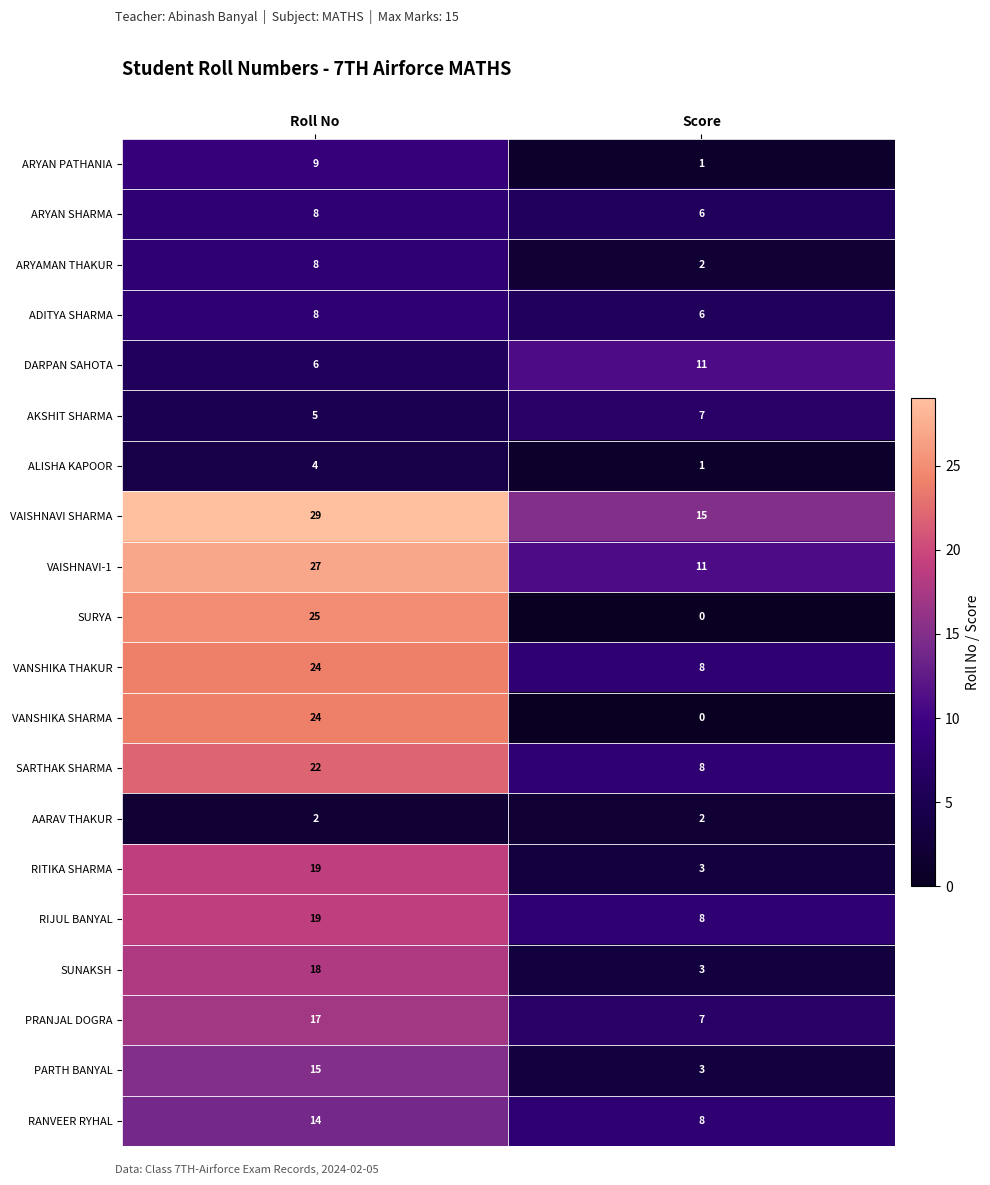

The value of RANVEER RYHAL at Roll No is 9. True or false?

False